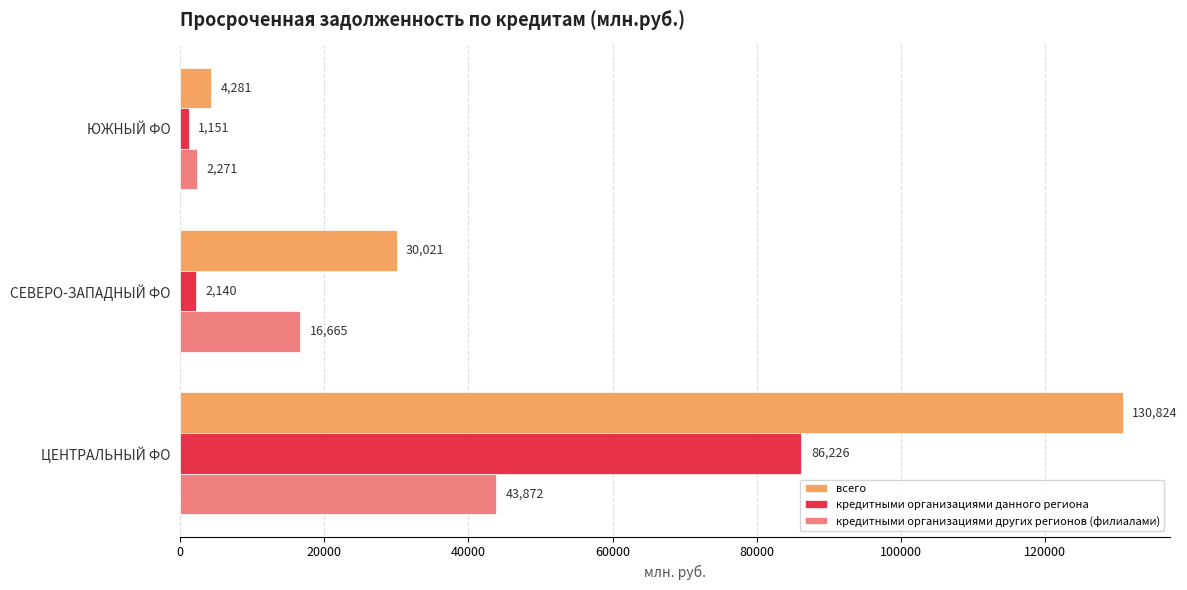

Which series changed the most between ЦЕНТРАЛЬНЫЙ ФО and ЮЖНЫЙ ФО?

всего